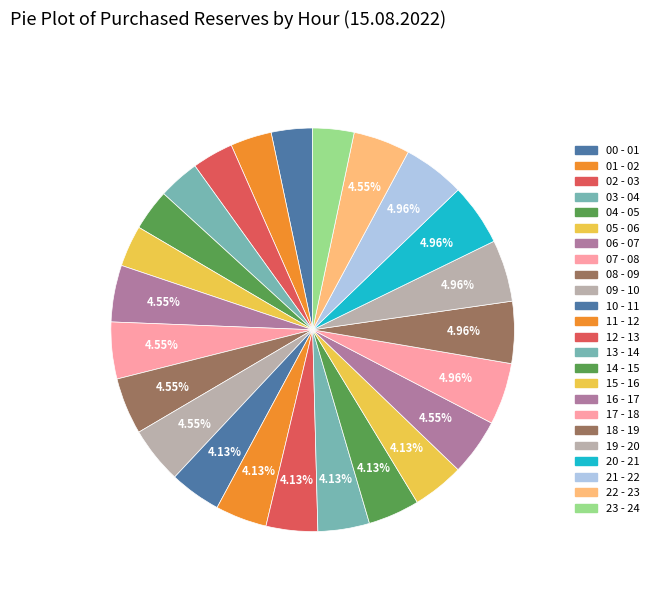

To the nearest percent, what is the combined percentage of 14 - 15 and 01 - 02?

7%